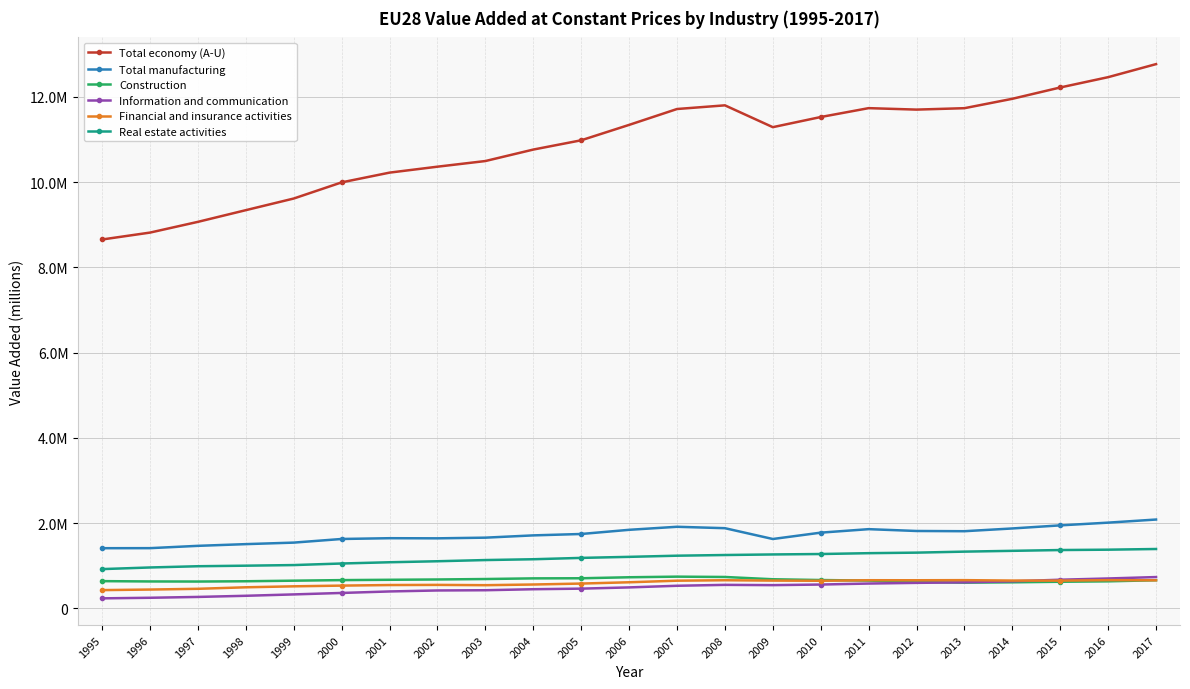

What are all the series names shown in the legend?

Total economy (A-U), Total manufacturing, Construction, Information and communication, Financial and insurance activities, Real estate activities